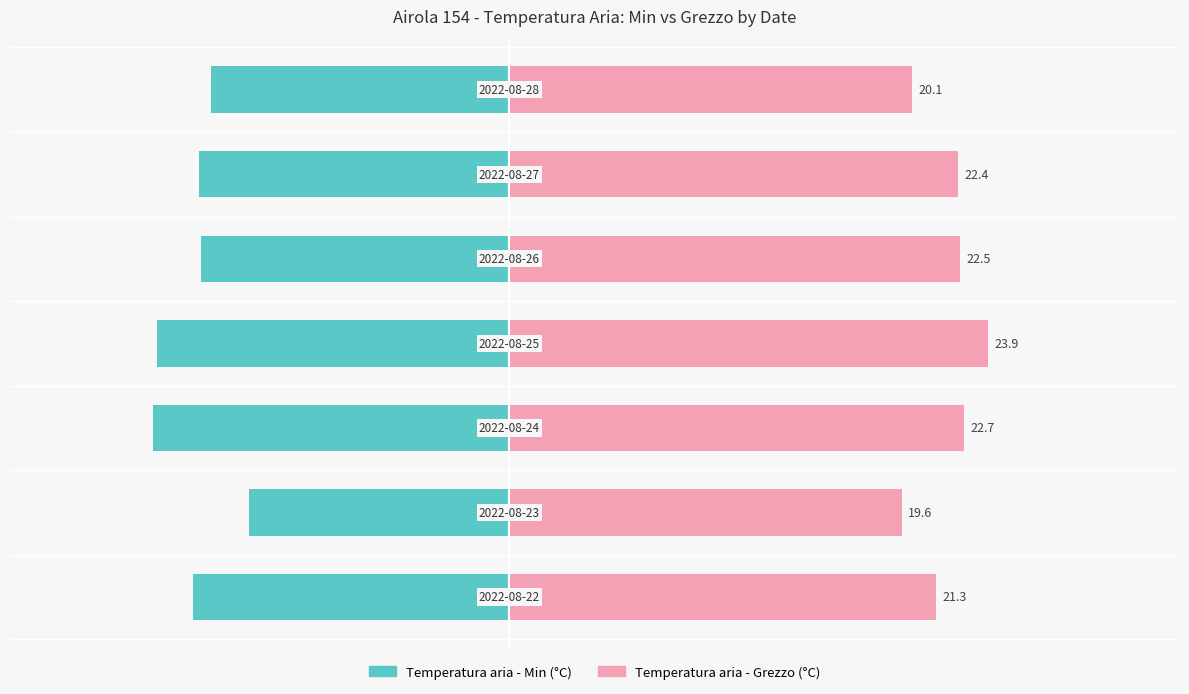

The value of Temperatura aria - Grezzo (°C) at 20 is 22.4. True or false?

True